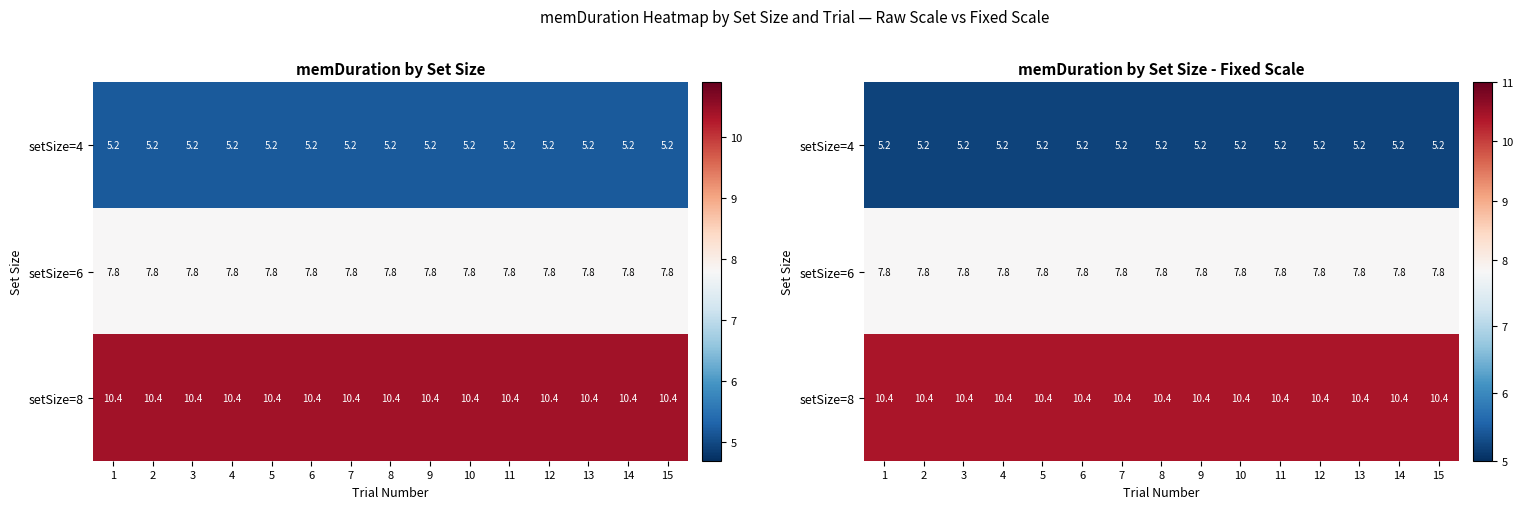

True or false: setSize=4 has a value of 7.9 at 2.

False